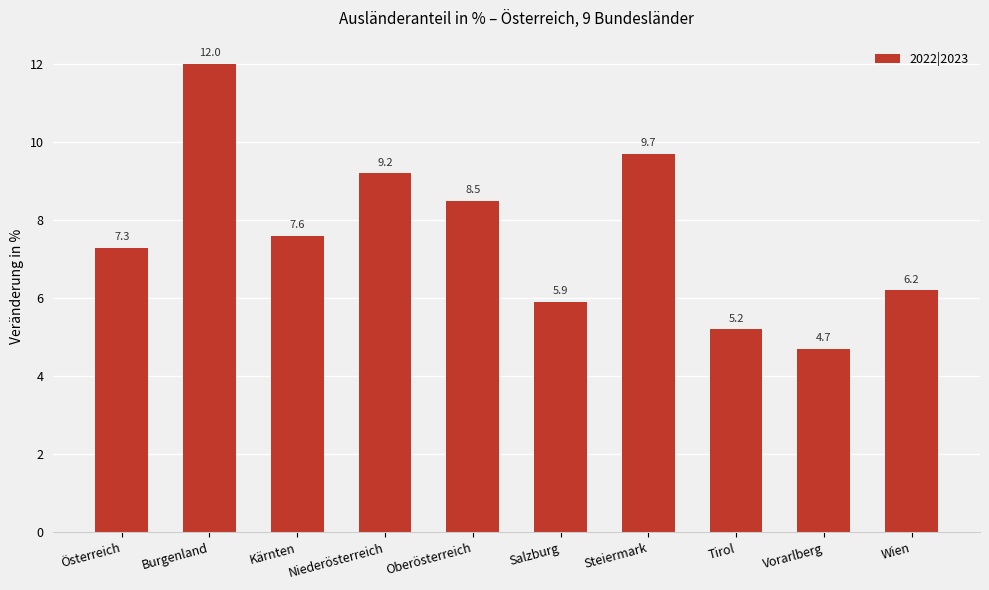

Rank the categories by value from lowest to highest.

Vorarlberg, Tirol, Salzburg, Wien, Österreich, Kärnten, Oberösterreich, Niederösterreich, Steiermark, Burgenland